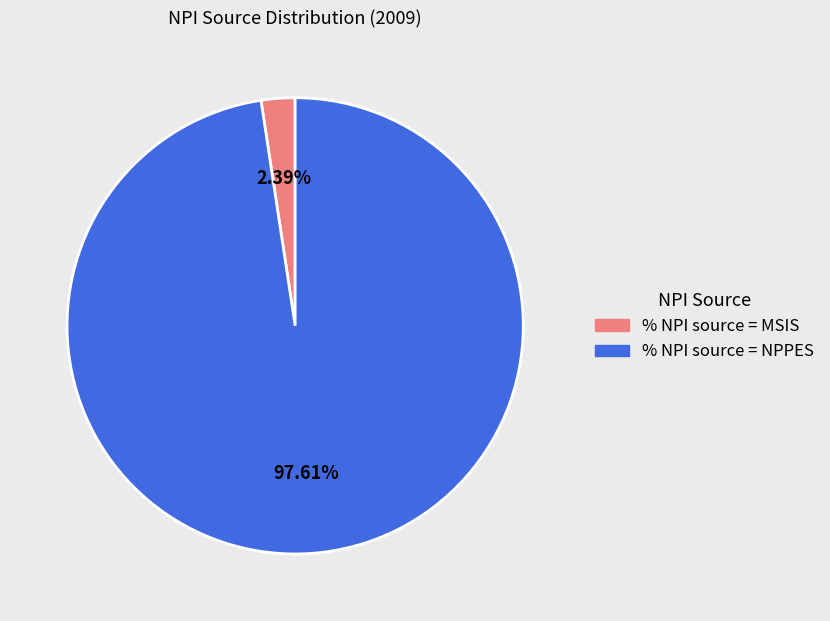

How many slices are in this pie chart?

2